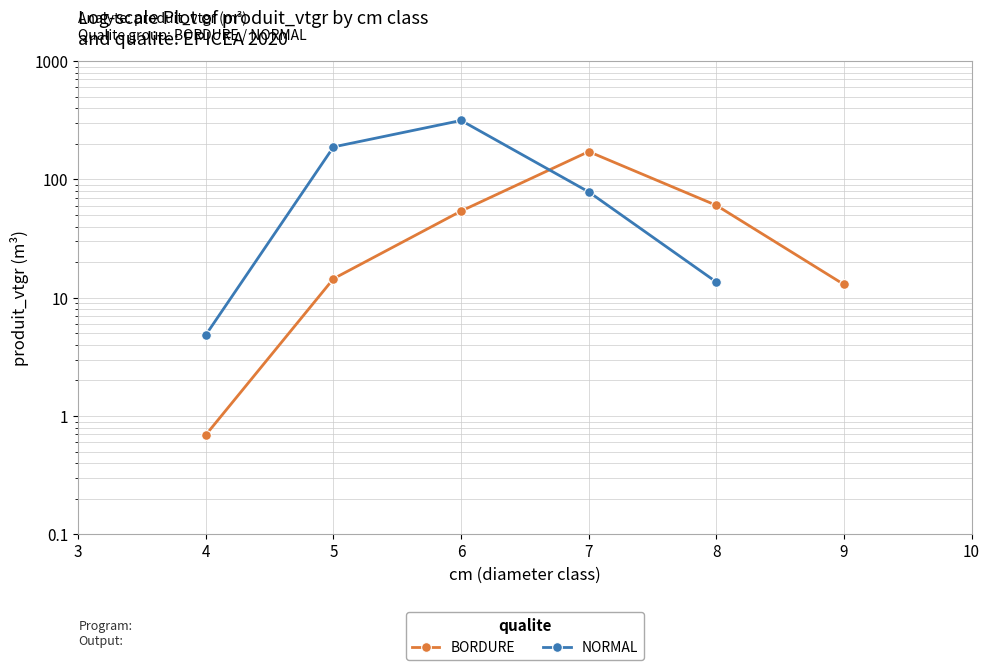

True or false: the data has more than 0 interior local peaks.

True